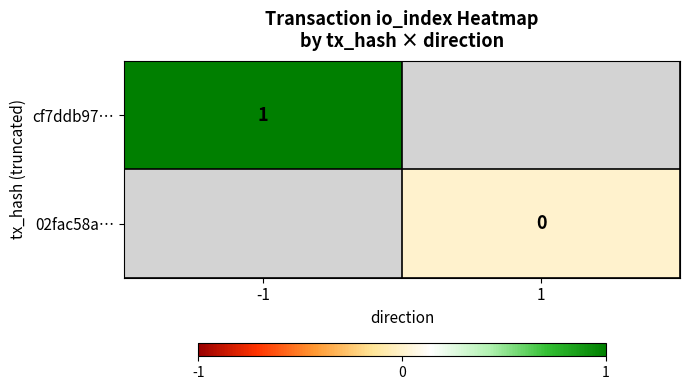

Which label corresponds to the smallest value in the chart?

1